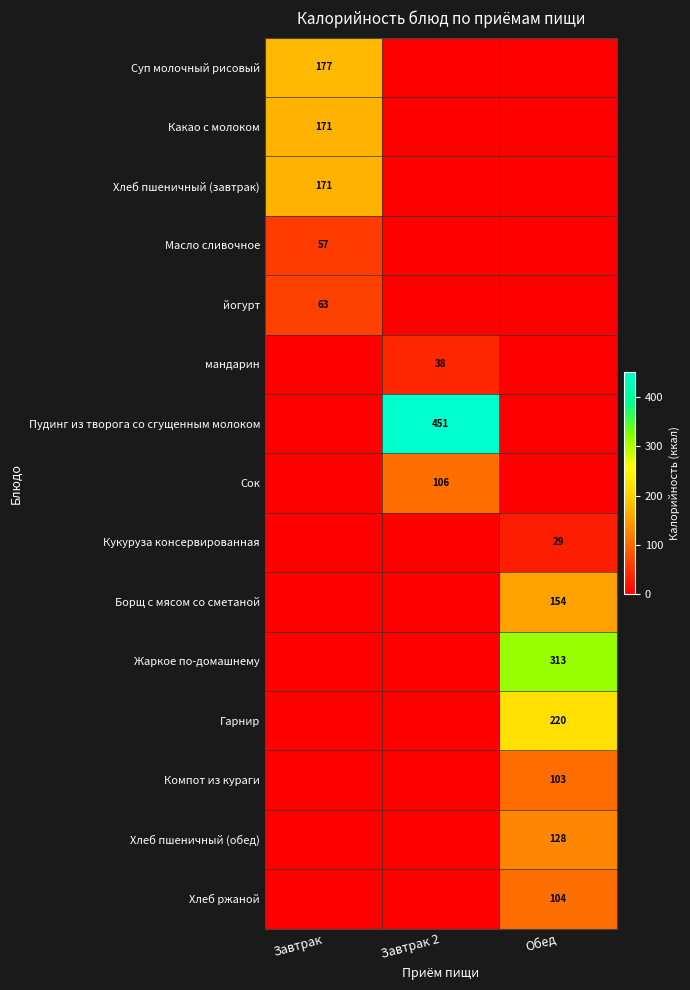

The Кукуруза консервированная series shows 7 at Обед. True or false?

False